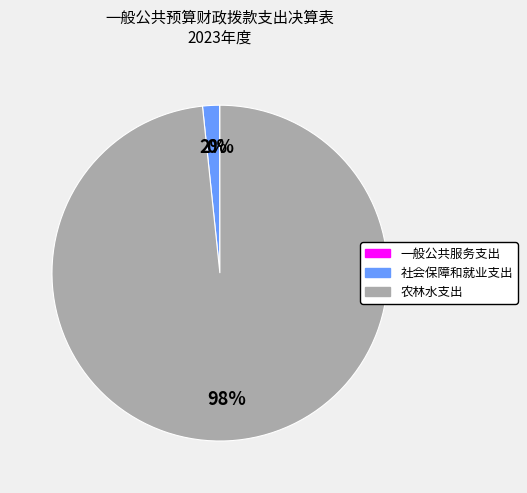

Do 农林水支出 and 社会保障和就业支出 together represent more than half of the pie?

Yes